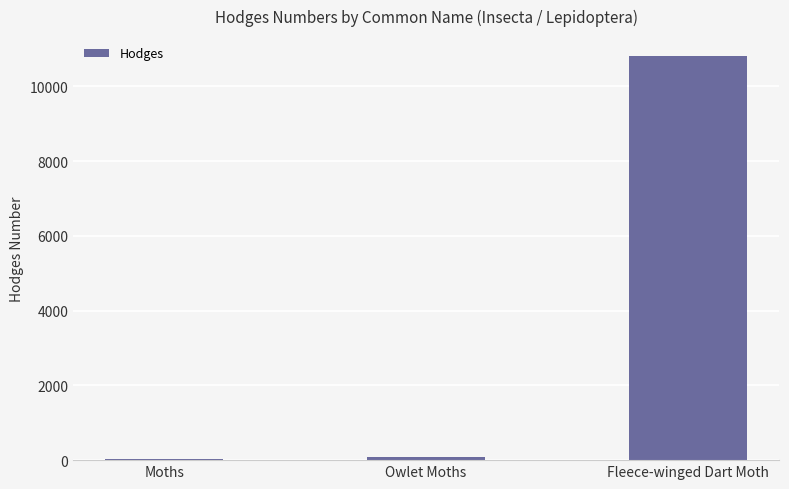

Which label corresponds to the largest value in the chart?

Fleece-winged Dart Moth